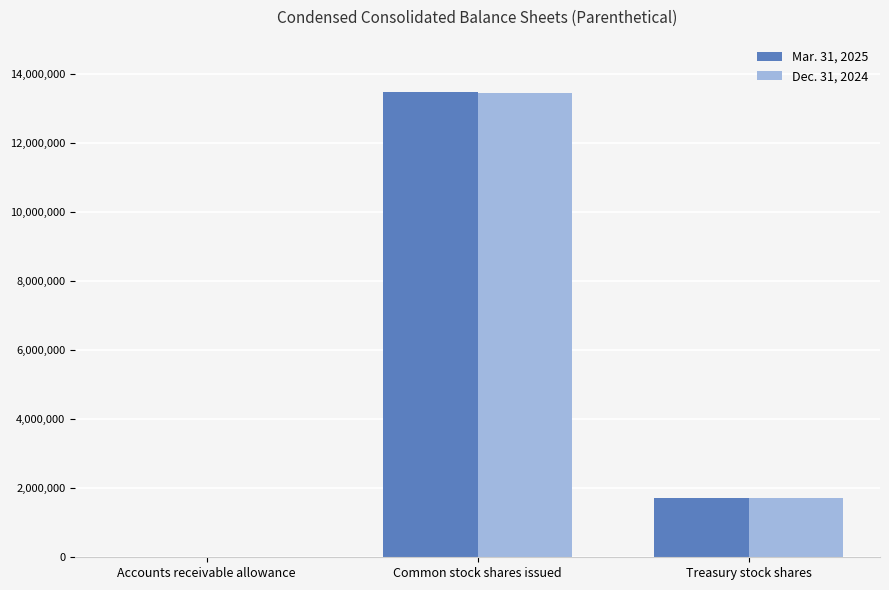

What are all the series names shown in the legend?

Mar. 31, 2025, Dec. 31, 2024